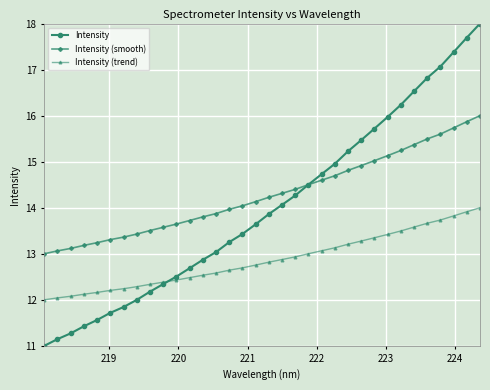

List the series in order of their peak value, lowest first.

Intensity (trend), Intensity (smooth), Intensity